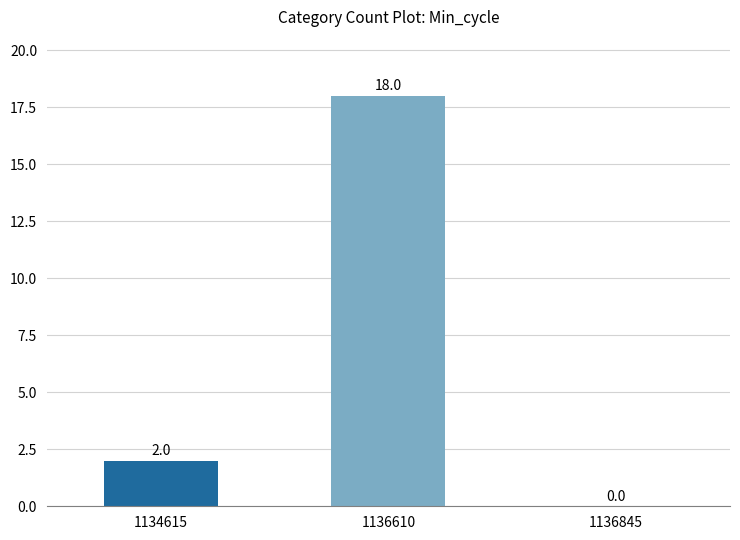

True or false: the data shows 18 at 1136610.

True